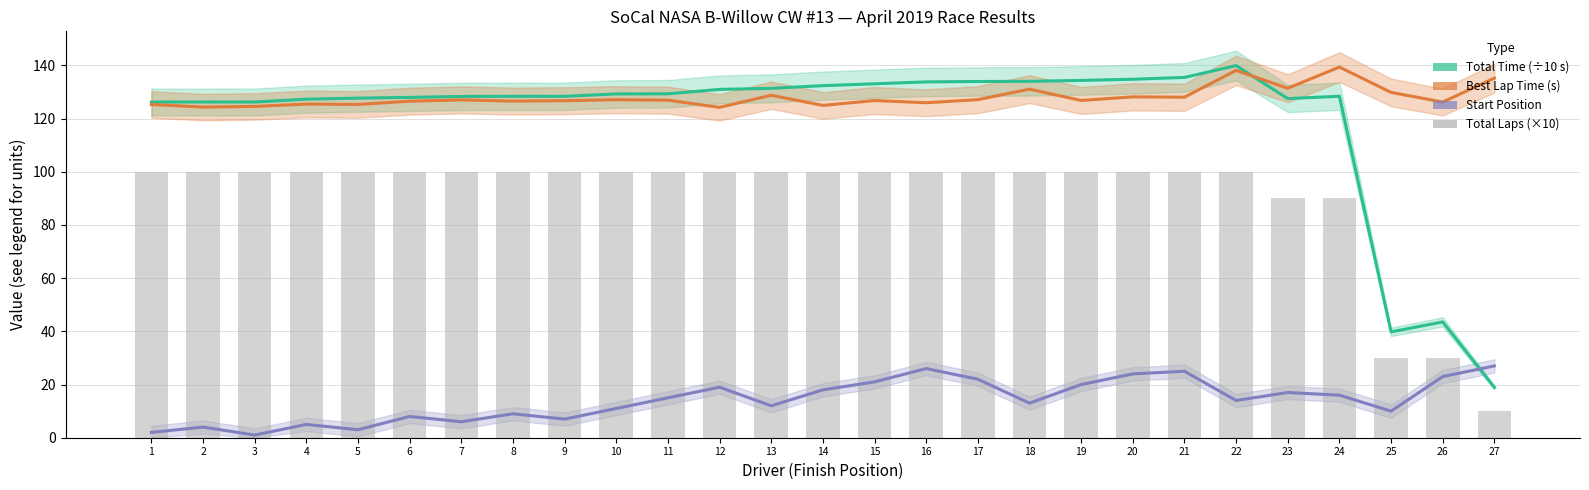

True or false: the data shows 23 at 19.

False